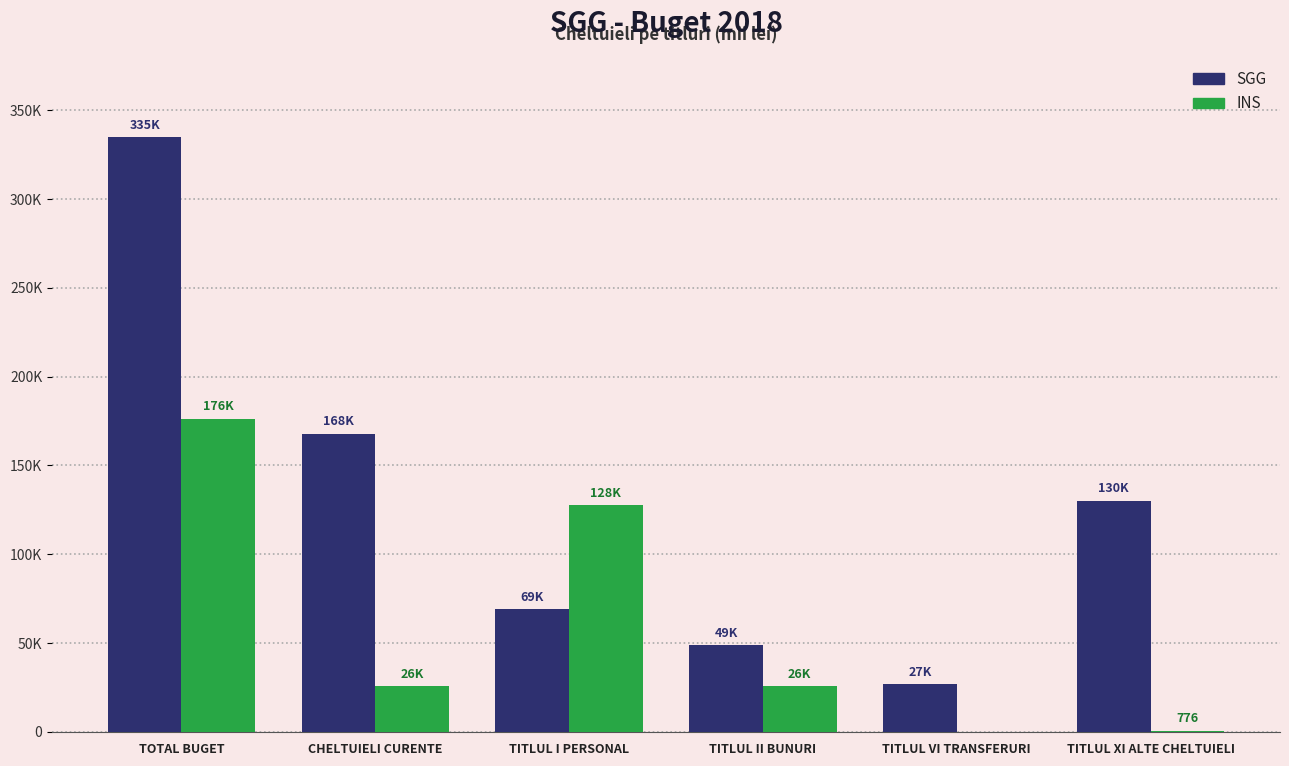

Which category has the highest value across all series?

TOTAL BUGET